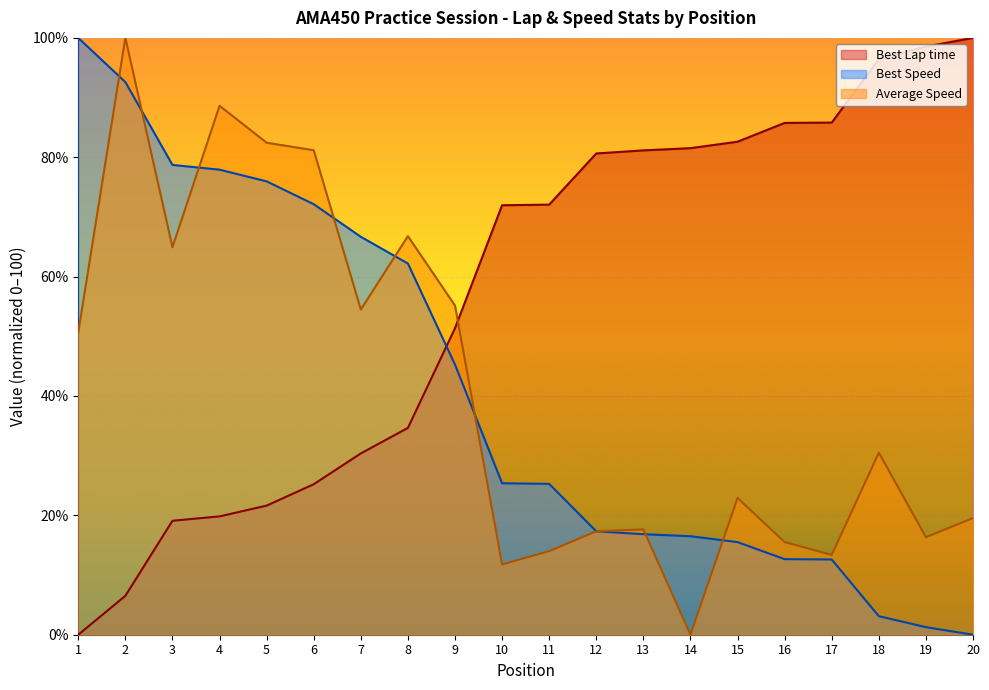

True or false: Average Speed has more than 2 interior local peaks.

True